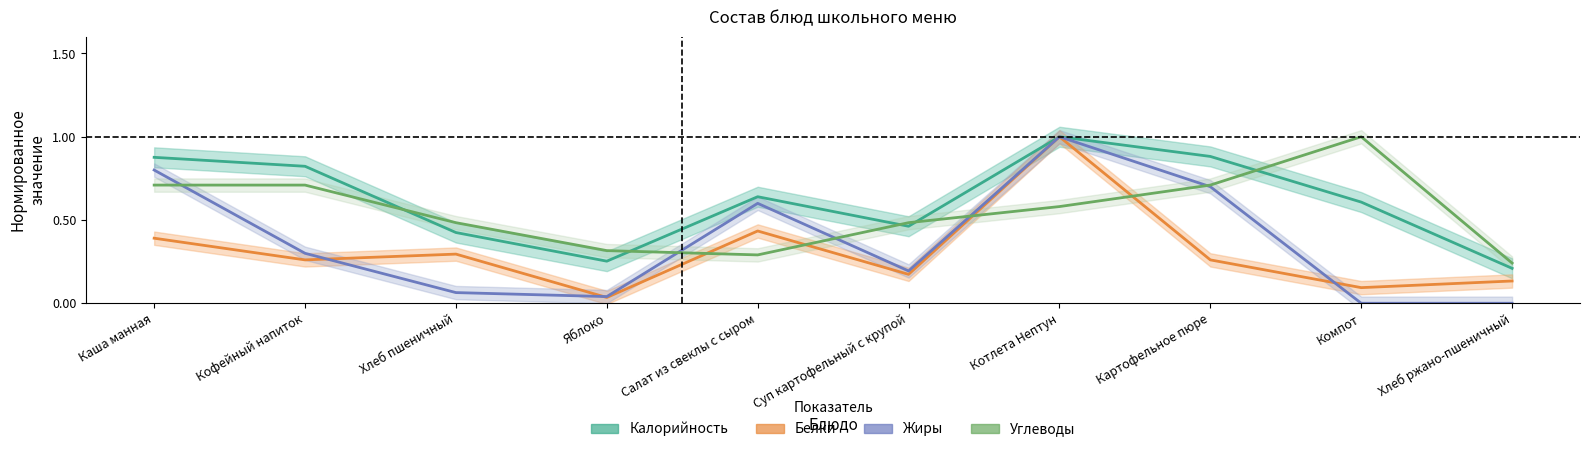

Which series ends up on top after the final intersection of Жиры and Углеводы?

Углеводы